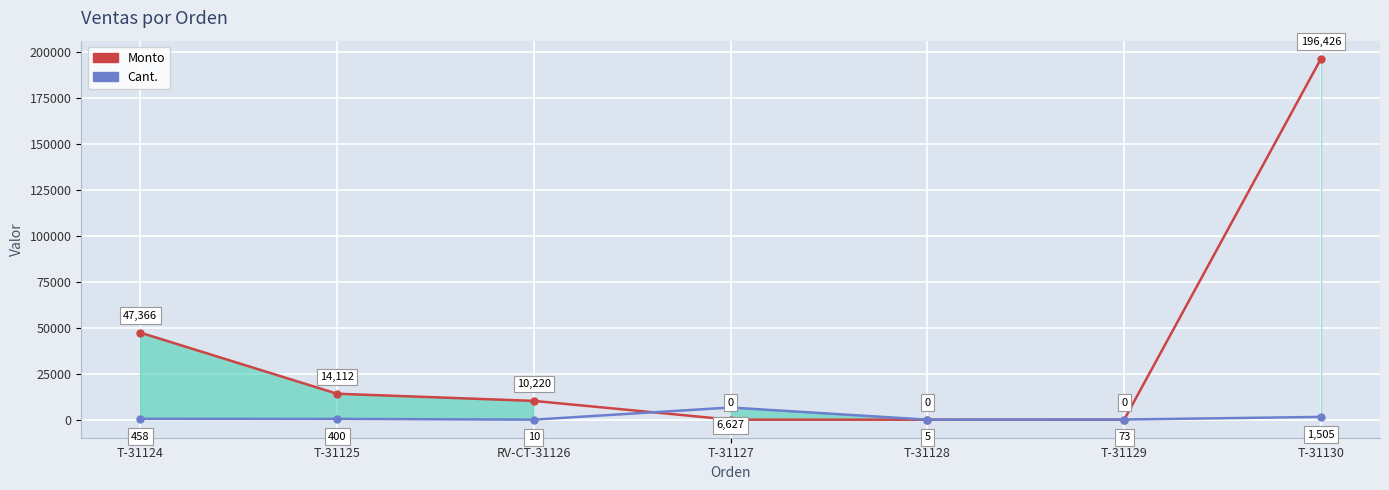

Is it true that Cant. equals 7.5 at T-31128?

False